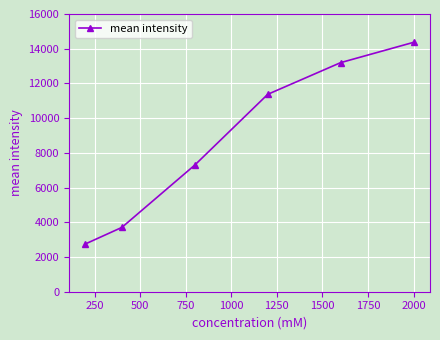

What is the value of the 2nd point from the left?

3706